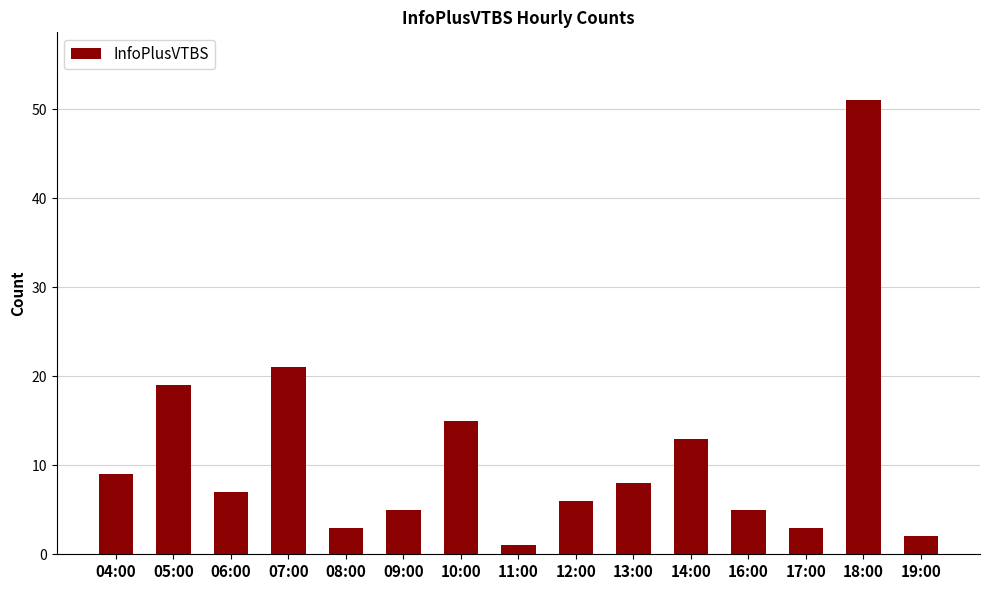

What is the change in value from 05:00 to 10:00?

-4